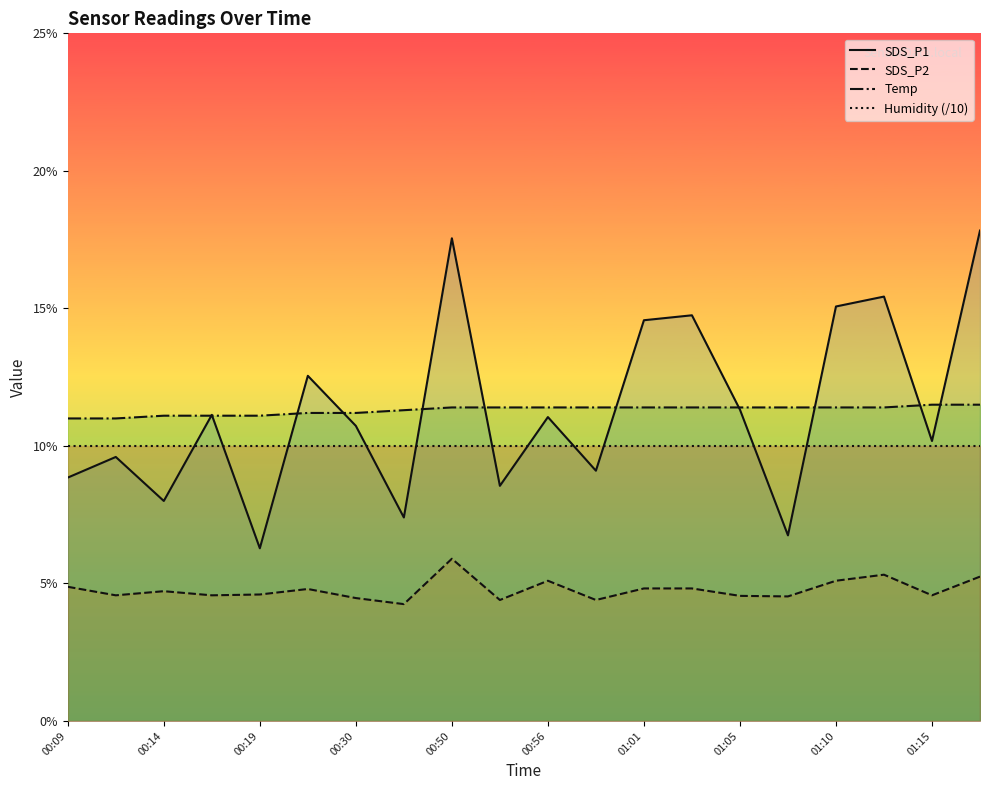

What is the average value of the SDS_P1 series?

11.3